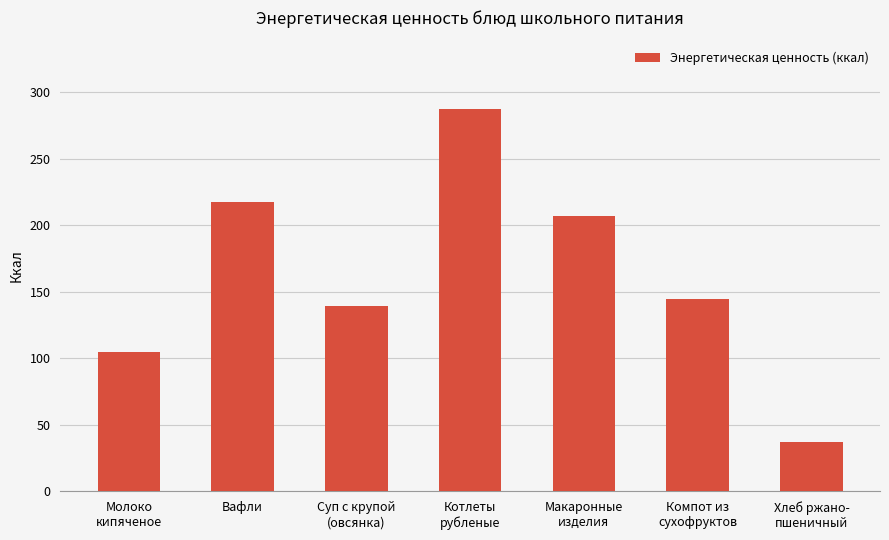

Approximately how many times larger is the value at Компот из
сухофруктов compared to Котлеты
рубленые?

0.5